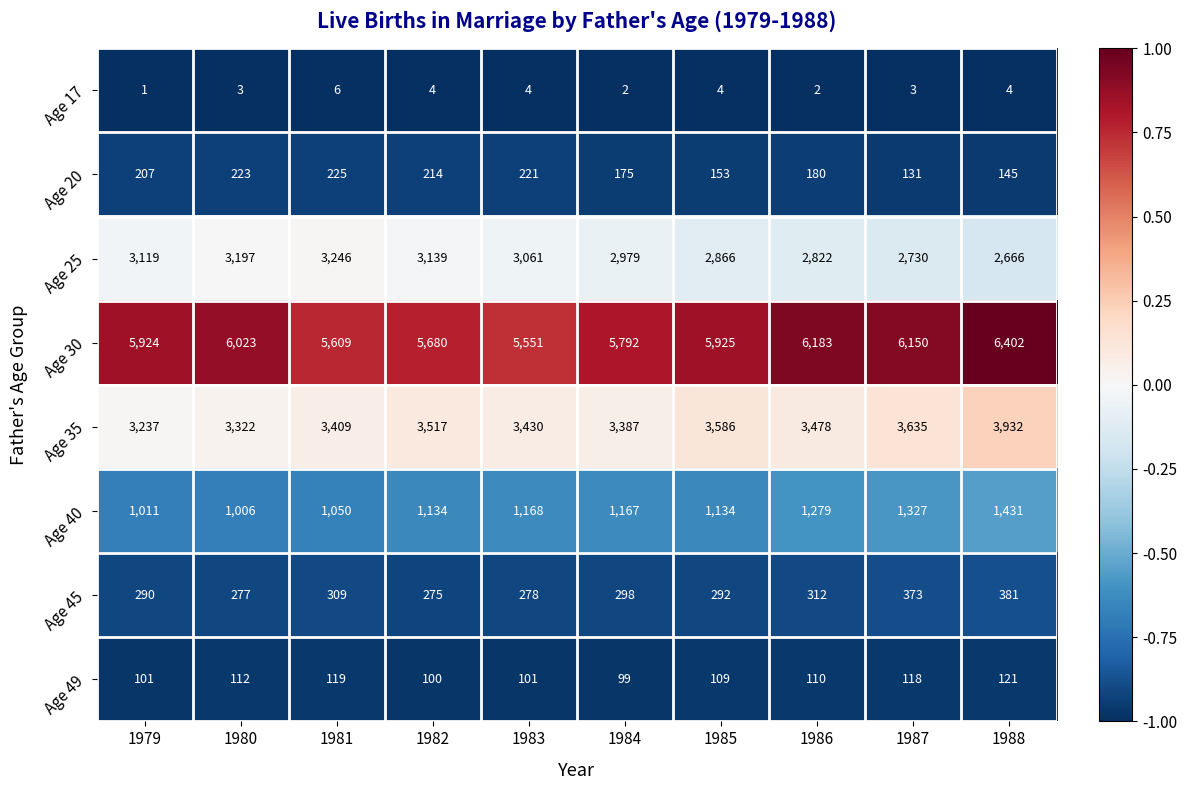

Which series has the largest range (max minus min)?

Age 30